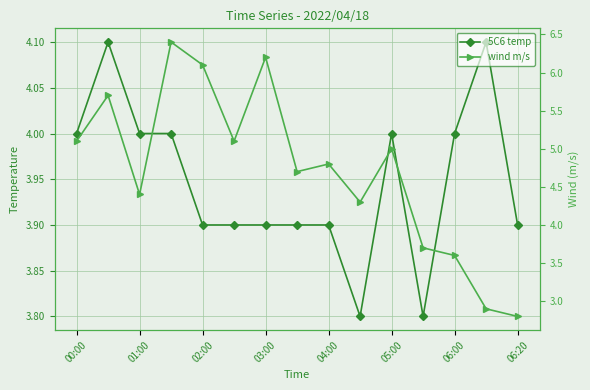

How many lines are shown in the chart?

2